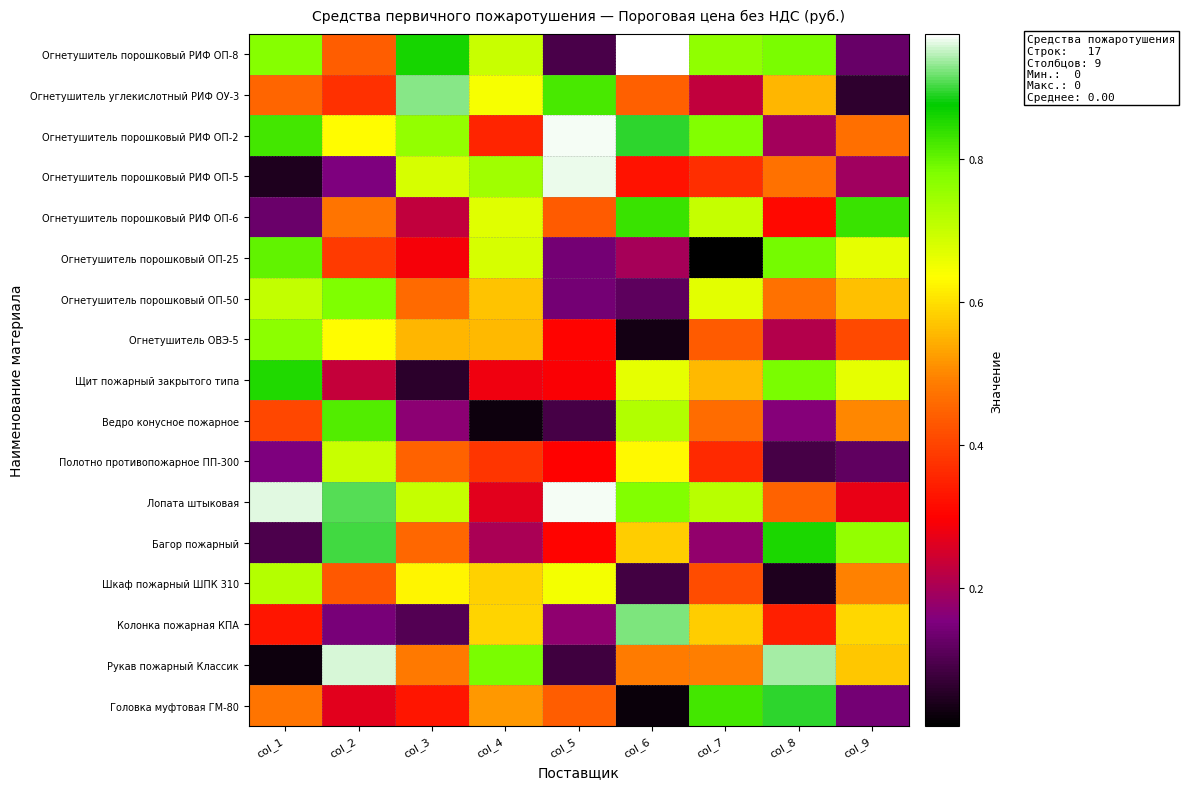

Reading left to right, extract all data points from this chart.

Огнетушитель порошковый РИФ ОП-8: col_1=0.8	col_2=0.4	col_3=0.9	col_4=0.7	col_5=0.1	col_6=1.0	col_7=0.8	col_8=0.8	col_9=0.1
Огнетушитель углекислотный РИФ ОУ-3: col_1=0.5	col_2=0.4	col_3=0.9	col_4=0.6	col_5=0.8	col_6=0.4	col_7=0.2	col_8=0.6	col_9=0.1
Огнетушитель порошковый РИФ ОП-2: col_1=0.8	col_2=0.6	col_3=0.8	col_4=0.4	col_5=1.0	col_6=0.9	col_7=0.8	col_8=0.2	col_9=0.5
Огнетушитель порошковый РИФ ОП-5: col_1=0.0	col_2=0.2	col_3=0.7	col_4=0.7	col_5=1.0	col_6=0.3	col_7=0.4	col_8=0.5	col_9=0.2
Огнетушитель порошковый РИФ ОП-6: col_1=0.1	col_2=0.5	col_3=0.2	col_4=0.7	col_5=0.4	col_6=0.8	col_7=0.7	col_8=0.3	col_9=0.8
Огнетушитель порошковый ОП-25: col_1=0.8	col_2=0.4	col_3=0.3	col_4=0.7	col_5=0.1	col_6=0.2	col_7=0.0	col_8=0.8	col_9=0.7
Огнетушитель порошковый ОП-50: col_1=0.7	col_2=0.8	col_3=0.5	col_4=0.6	col_5=0.1	col_6=0.1	col_7=0.7	col_8=0.5	col_9=0.6
Огнетушитель ОВЭ-5: col_1=0.8	col_2=0.6	col_3=0.6	col_4=0.6	col_5=0.3	col_6=0.0	col_7=0.4	col_8=0.2	col_9=0.4
Щит пожарный закрытого типа: col_1=0.9	col_2=0.2	col_3=0.1	col_4=0.3	col_5=0.3	col_6=0.7	col_7=0.6	col_8=0.8	col_9=0.7
Ведро конусное пожарное: col_1=0.4	col_2=0.8	col_3=0.2	col_4=0.0	col_5=0.1	col_6=0.7	col_7=0.5	col_8=0.2	col_9=0.5
Полотно противопожарное ПП-300: col_1=0.2	col_2=0.7	col_3=0.4	col_4=0.4	col_5=0.3	col_6=0.6	col_7=0.4	col_8=0.1	col_9=0.1
Лопата штыковая: col_1=1.0	col_2=0.9	col_3=0.7	col_4=0.3	col_5=1.0	col_6=0.8	col_7=0.7	col_8=0.4	col_9=0.3
Багор пожарный: col_1=0.1	col_2=0.9	col_3=0.5	col_4=0.2	col_5=0.3	col_6=0.6	col_7=0.2	col_8=0.9	col_9=0.8
Шкаф пожарный ШПК 310: col_1=0.7	col_2=0.4	col_3=0.6	col_4=0.6	col_5=0.6	col_6=0.1	col_7=0.4	col_8=0.0	col_9=0.5
Колонка пожарная КПА: col_1=0.3	col_2=0.1	col_3=0.1	col_4=0.6	col_5=0.2	col_6=0.9	col_7=0.6	col_8=0.3	col_9=0.6
Рукав пожарный Классик: col_1=0.0	col_2=1.0	col_3=0.5	col_4=0.8	col_5=0.1	col_6=0.5	col_7=0.5	col_8=0.9	col_9=0.6
Головка муфтовая ГМ-80: col_1=0.5	col_2=0.3	col_3=0.3	col_4=0.5	col_5=0.4	col_6=0.0	col_7=0.8	col_8=0.9	col_9=0.1